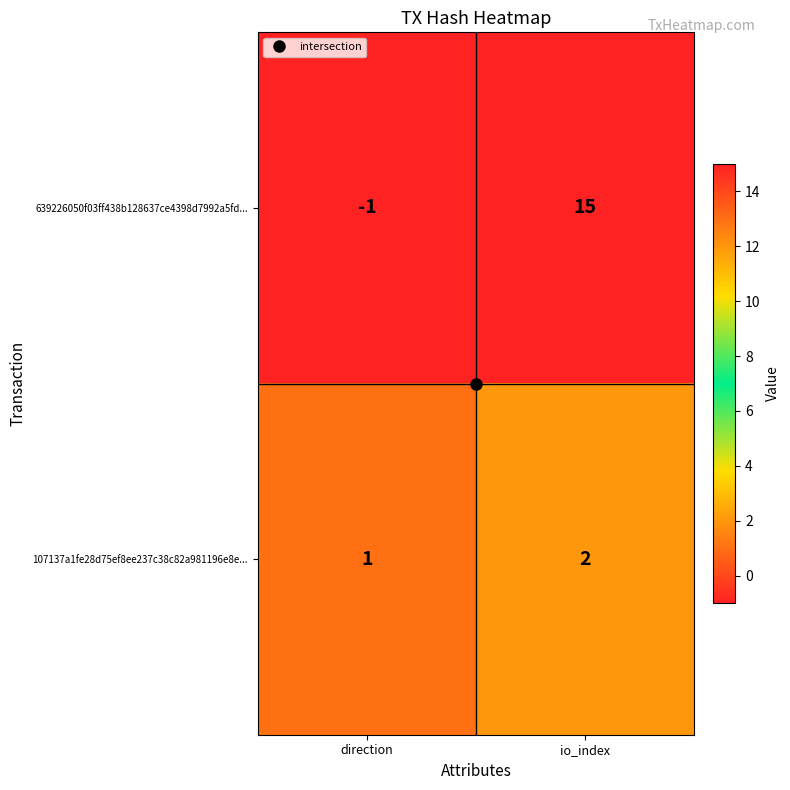

What is the sum of all 107137a1fe28d75ef8ee237c38c82a981196e8e... values?

3